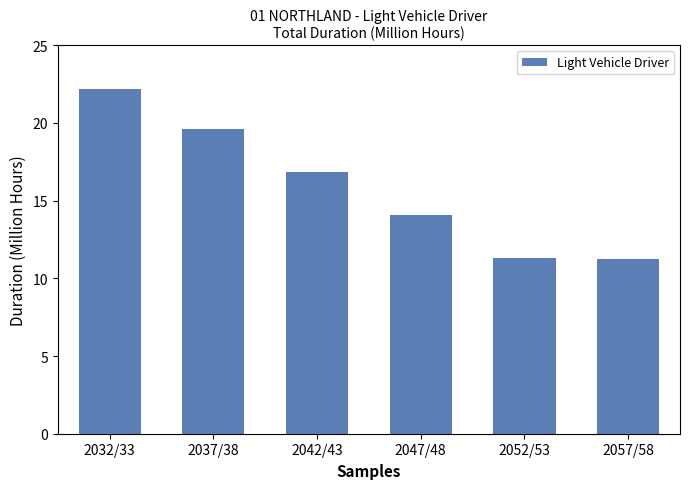

Is it true that the value at 2057/58 is 15.0?

False